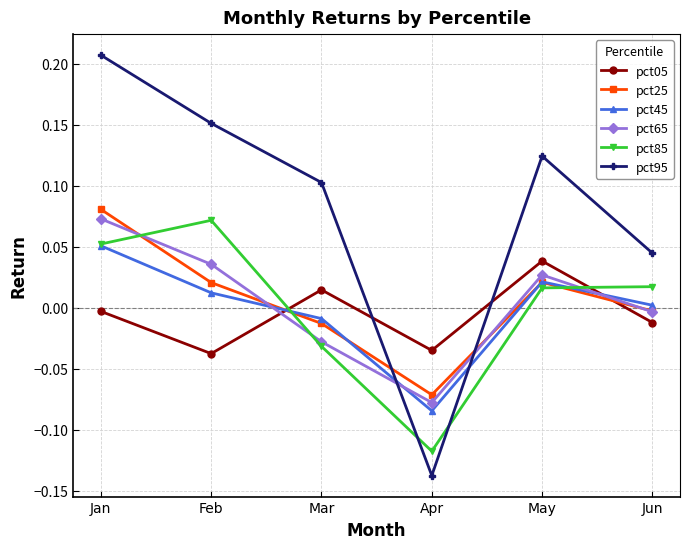

Which series changed the most between Apr and May?

pct95